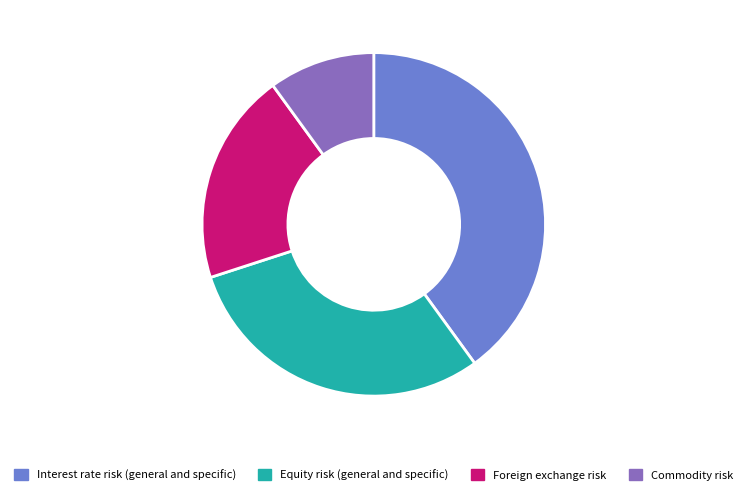

What is the largest slice in the pie chart?

Interest rate risk (general and specific)